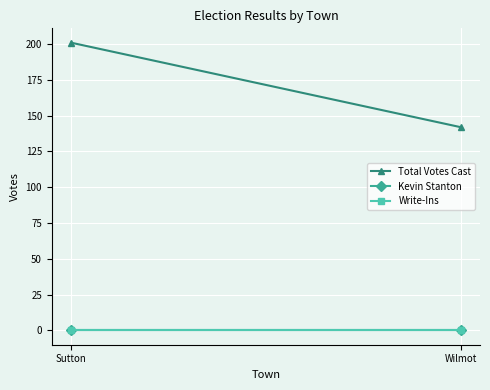

How many distinct data groups are displayed?

3